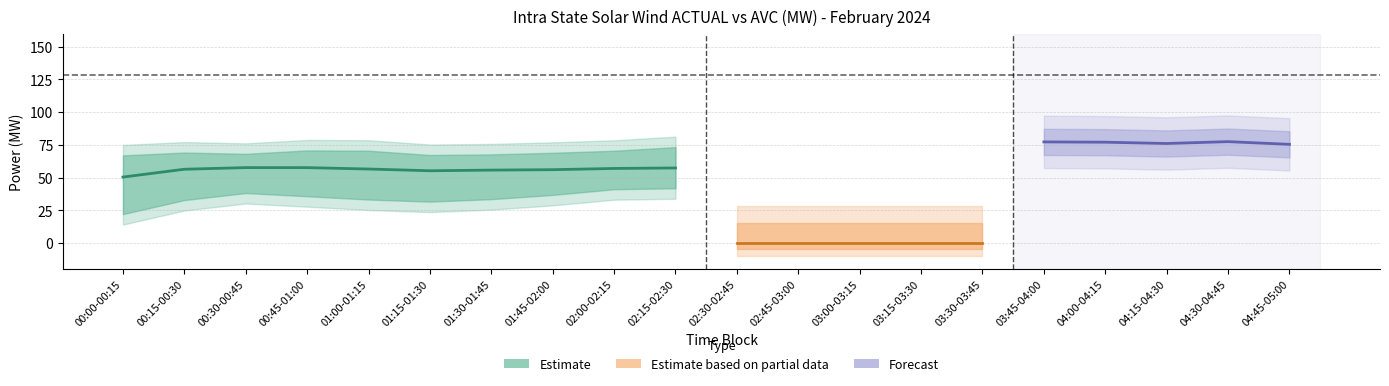

What is the maximum value shown in the chart?

128.1